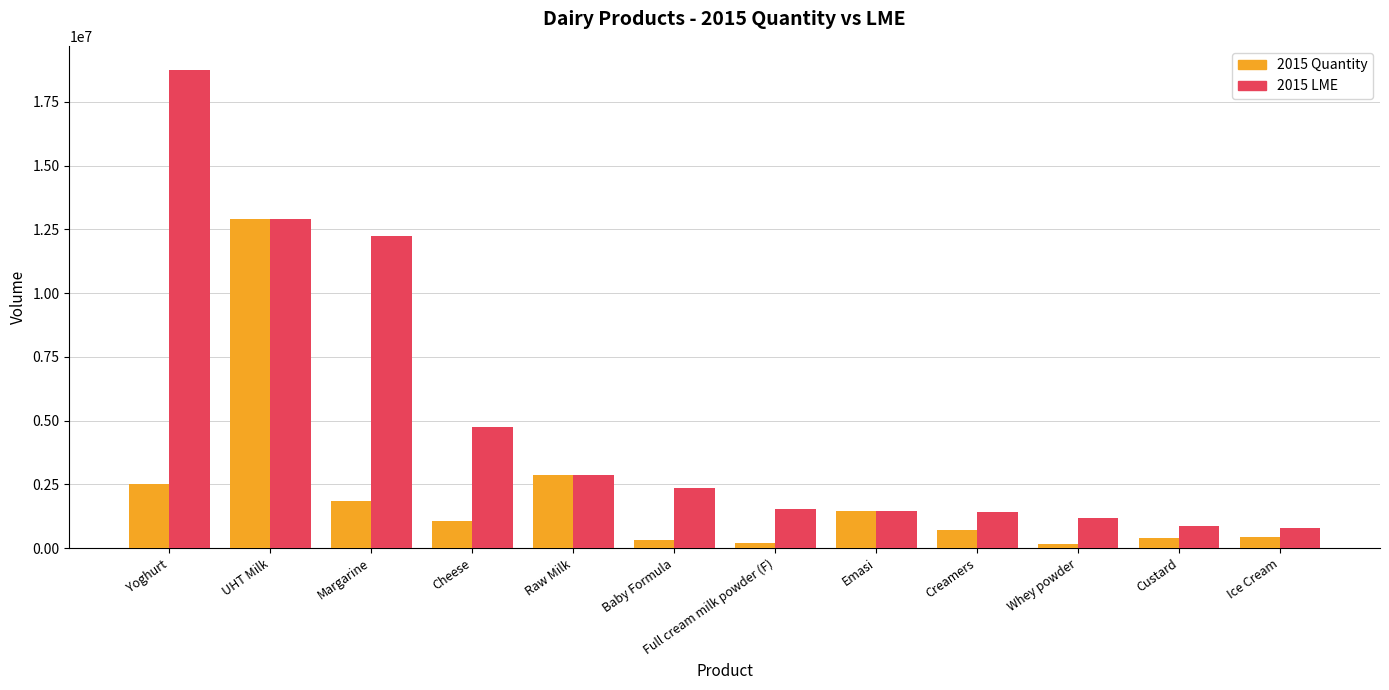

Rank the series by their maximum value, from highest to lowest.

2015 LME, 2015 Quantity